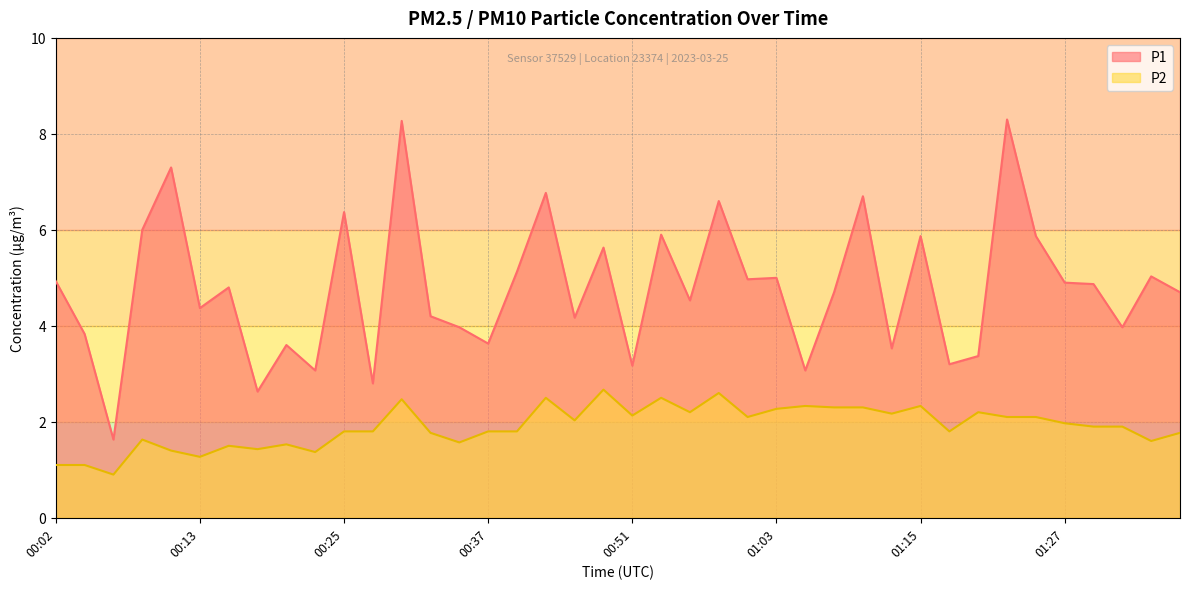

What is the minimum value shown in the chart?

0.9